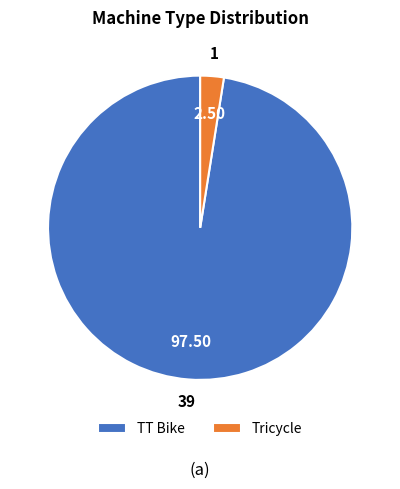

Approximately how many times larger is the value at TT Bike compared to Tricycle?

39.0